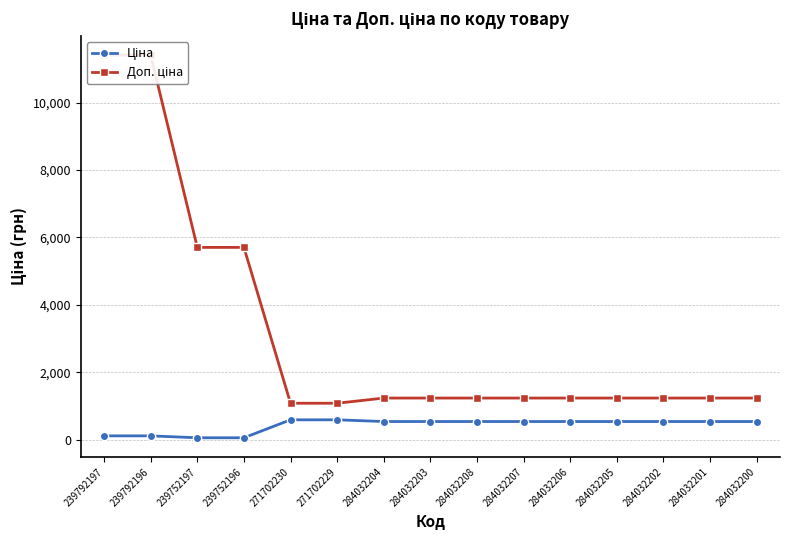

What position from the left is 284032202?

13